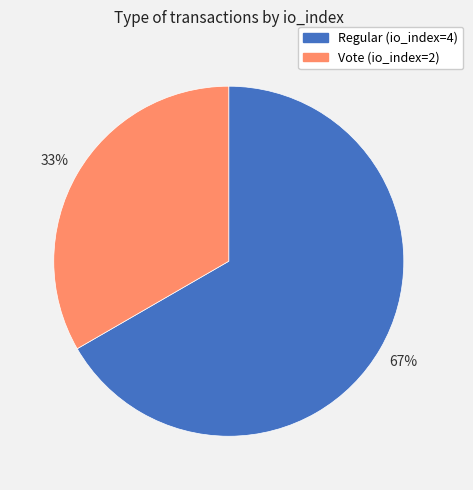

To the nearest percent, what is the average slice percentage?

50%